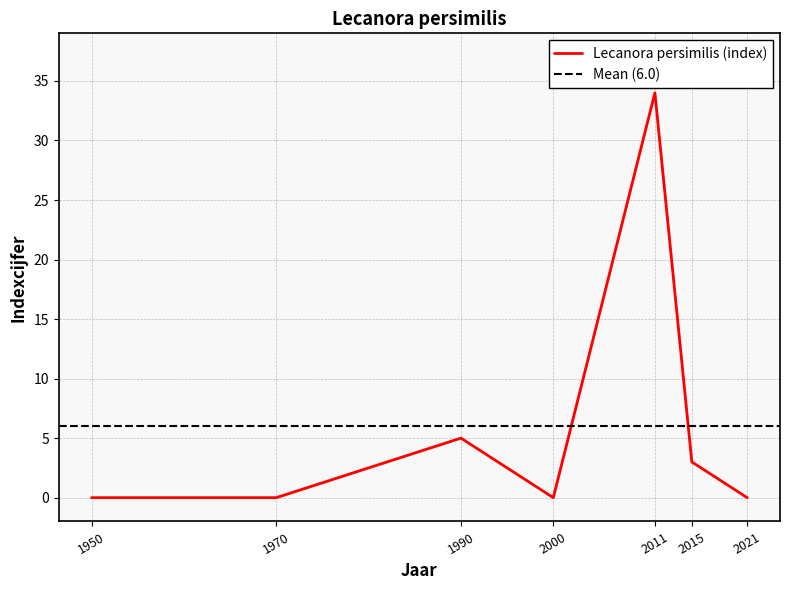

The value at 2021 is 16. True or false?

False